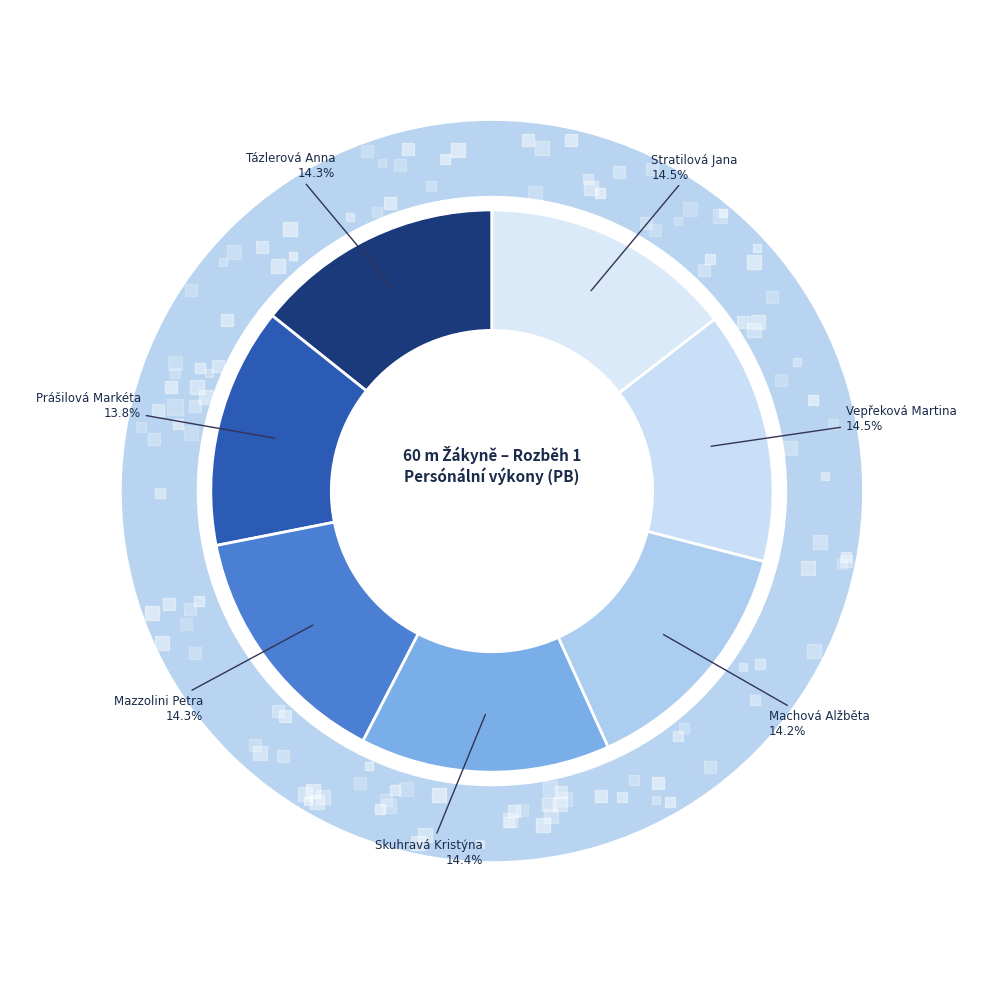

How many slices are in this pie chart?

7